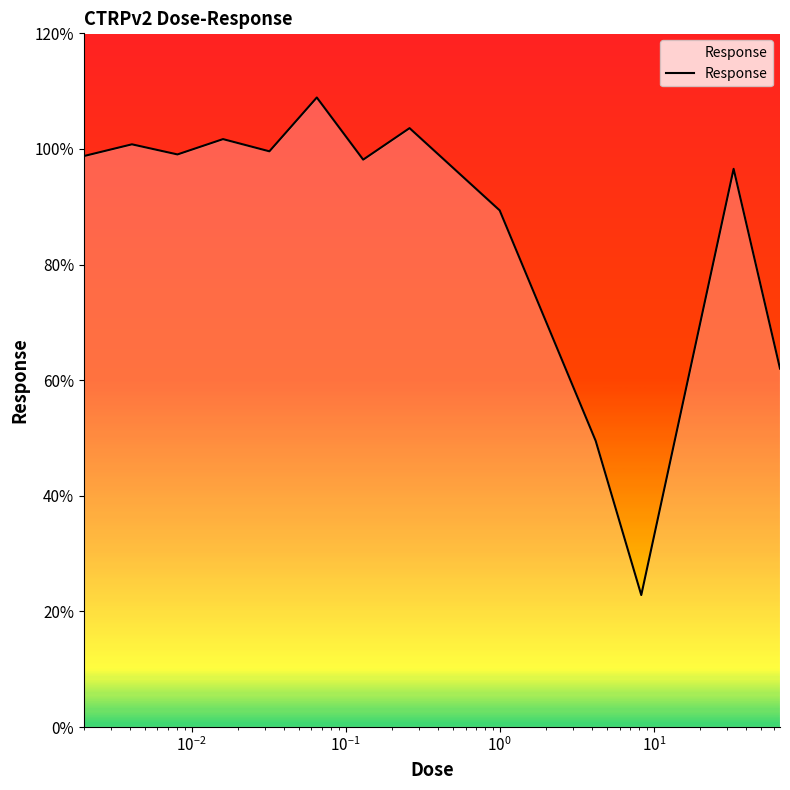

What is the minimum value shown in the chart?

22.8